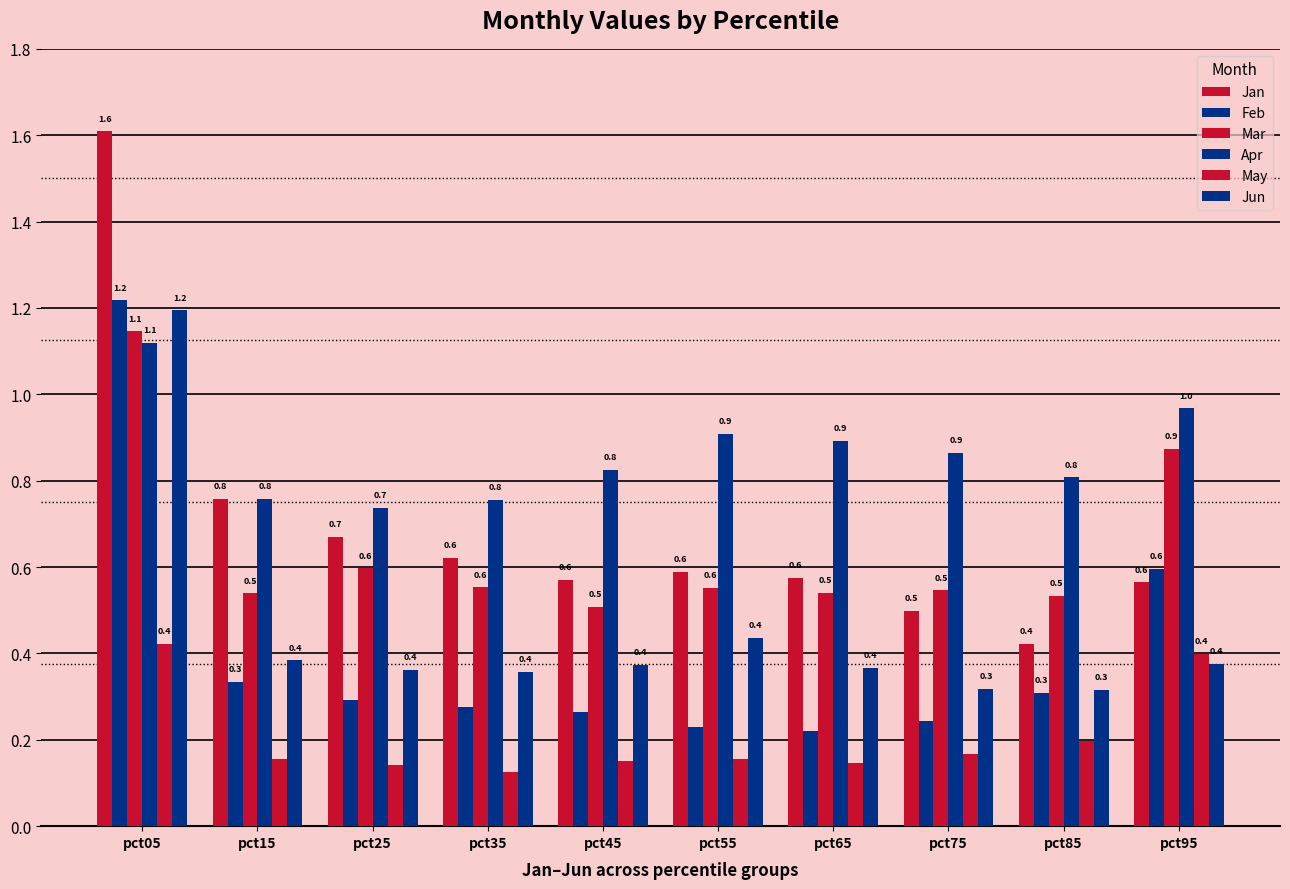

Does the chart contain any negative values?

No